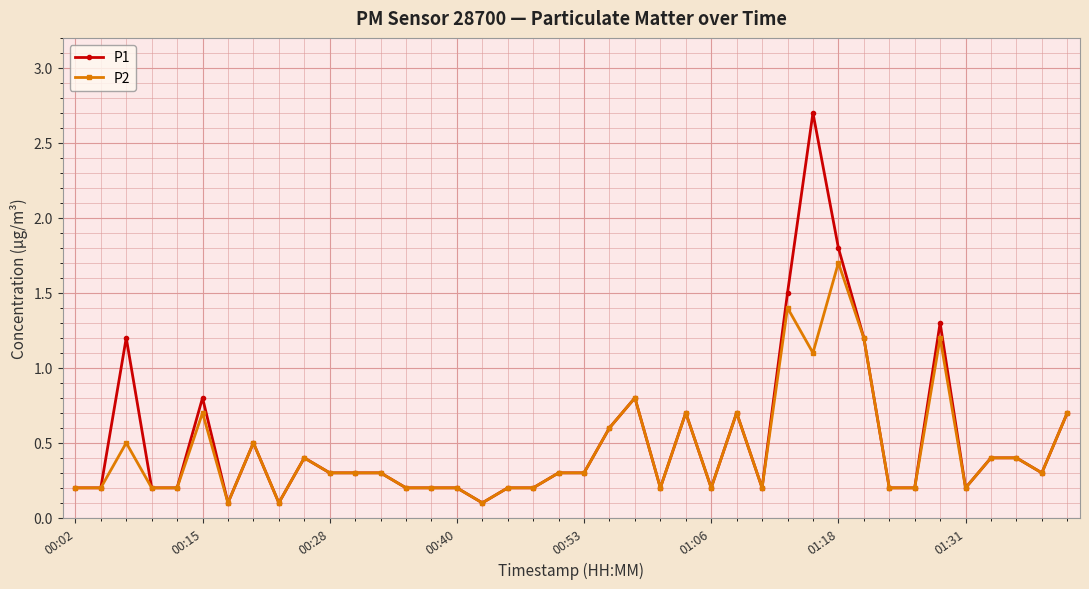

What is the value of the P2 point at the 36th from the left?

0.2